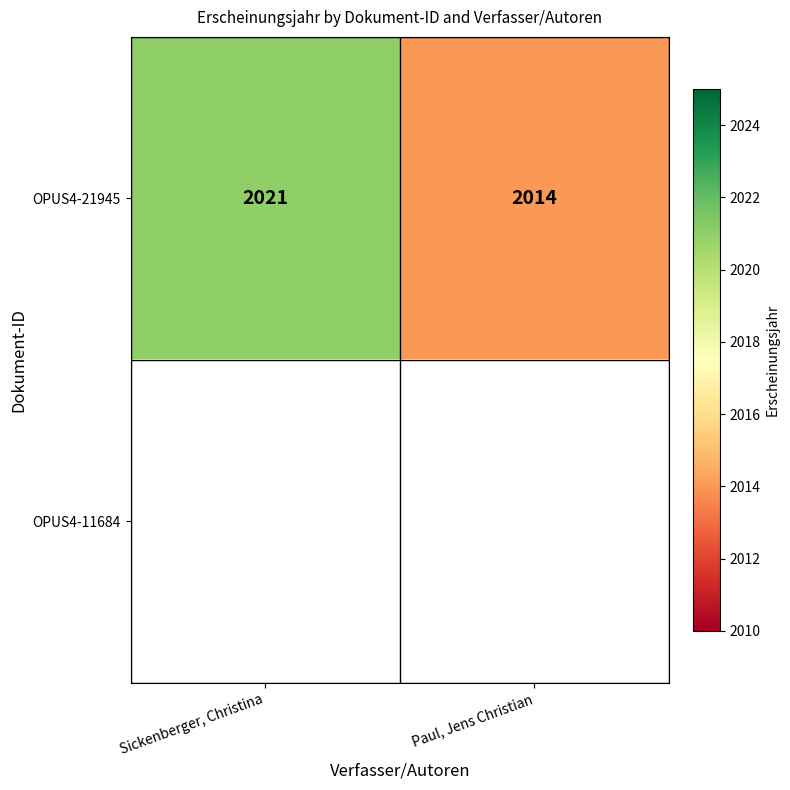

Read the OPUS4-21945 value at Paul, Jens Christian.

2014